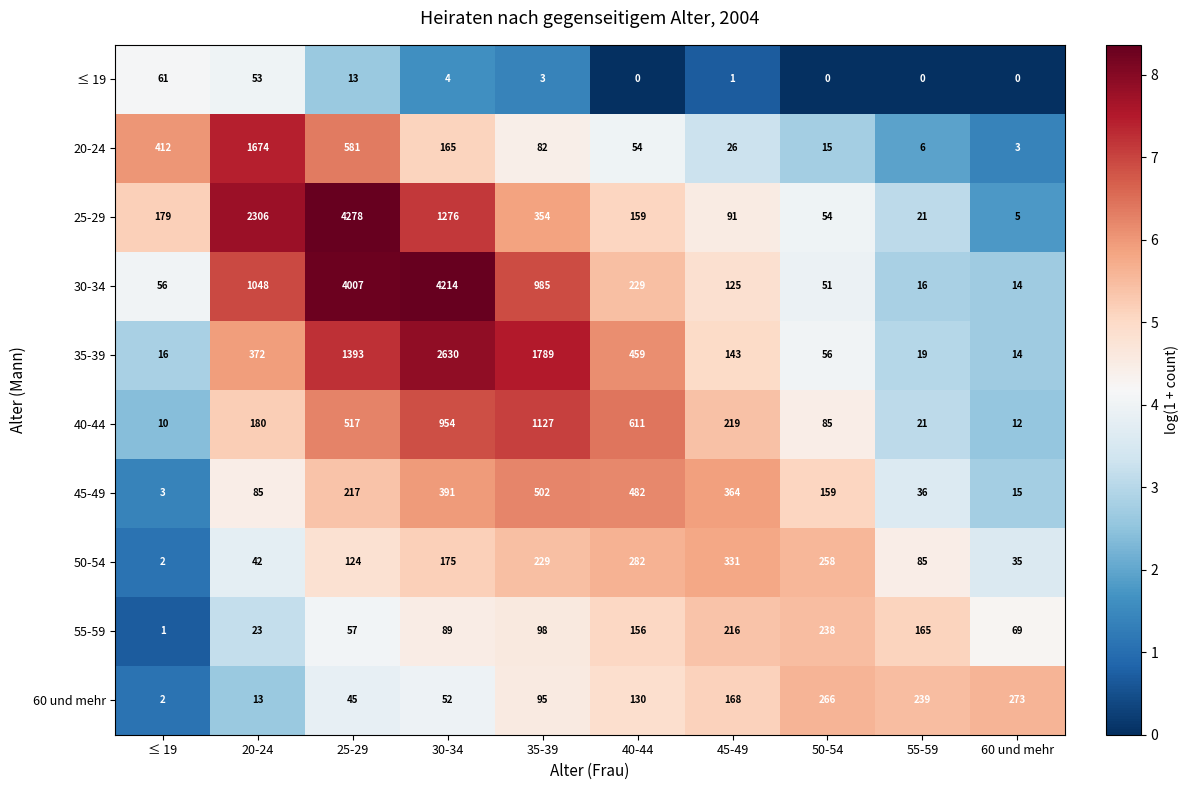

Between 55-59 and 60 und mehr, which series saw the biggest shift?

55-59